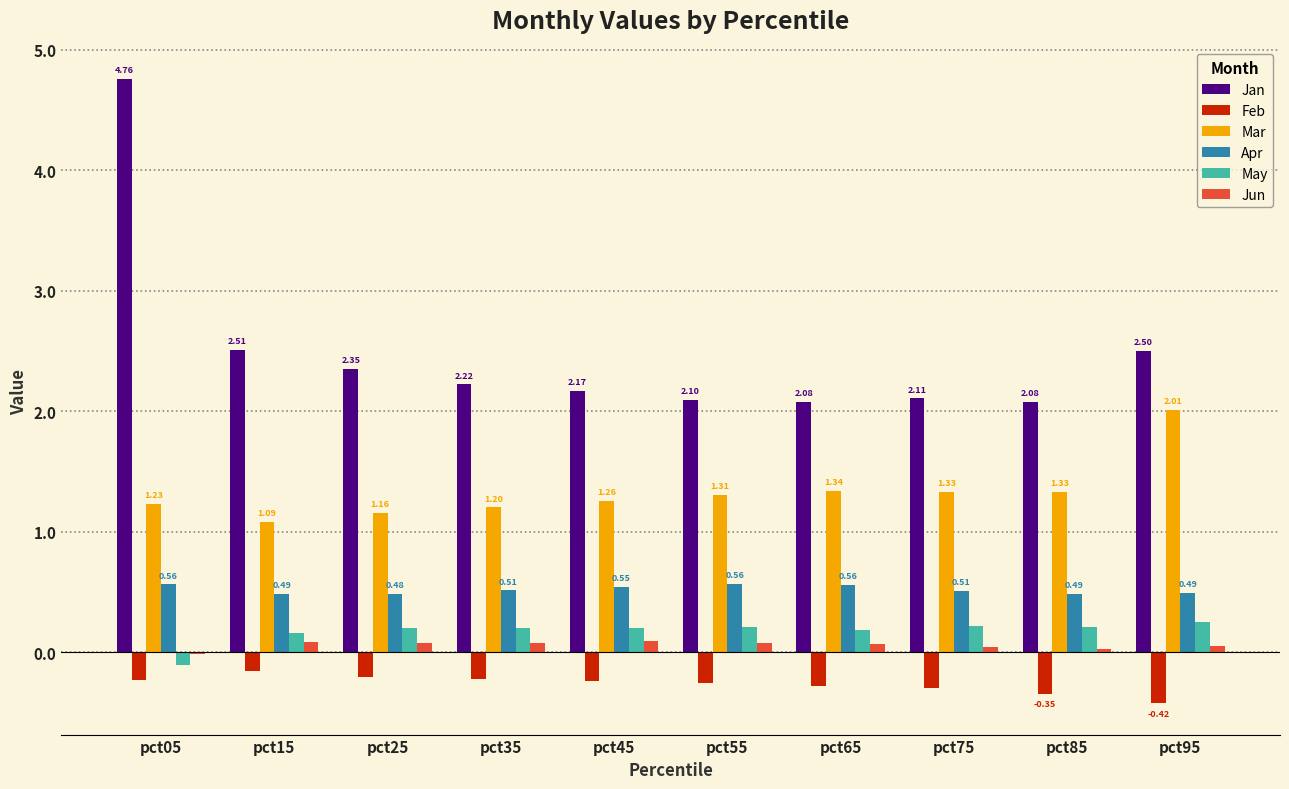

What are all the series names shown in the legend?

Jan, Feb, Mar, Apr, May, Jun